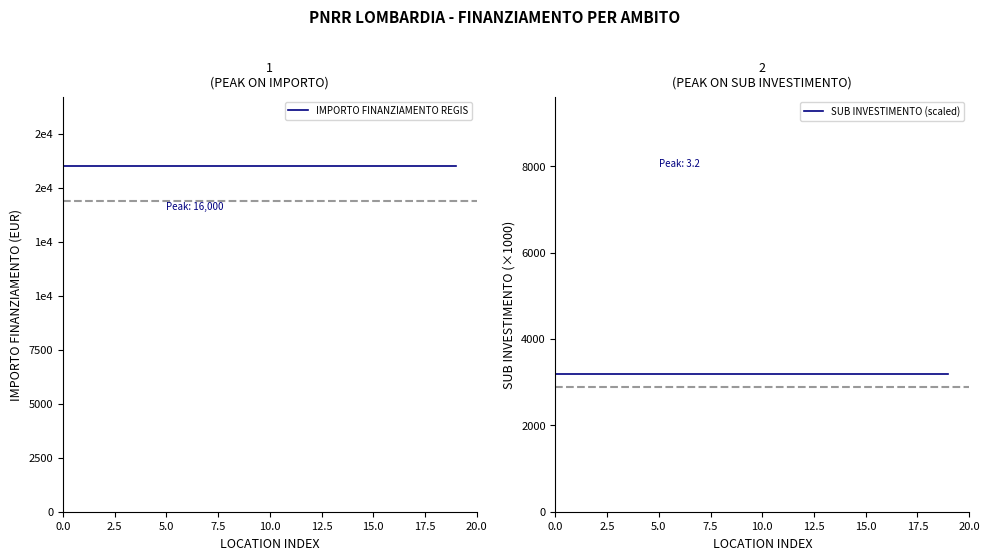

The value of IMPORTO FINANZIAMENTO REGIS at 13 is 16000. True or false?

True